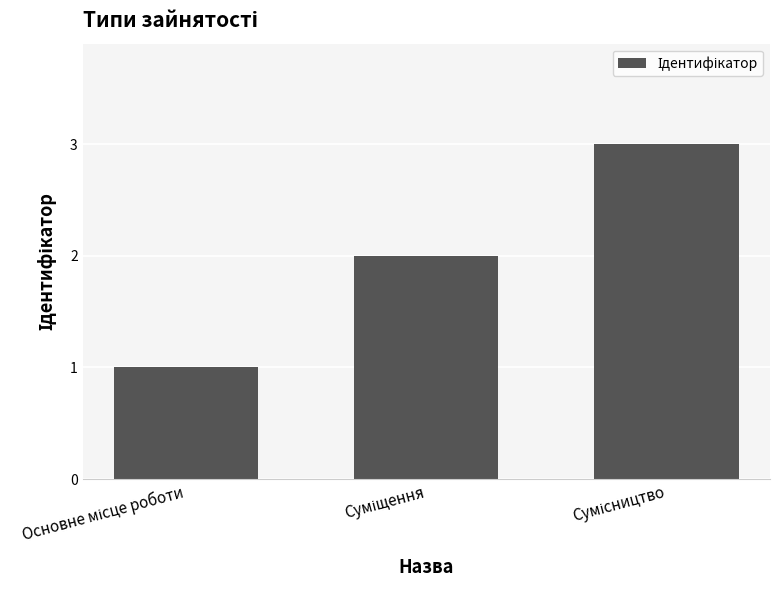

What is the sum of all values?

6